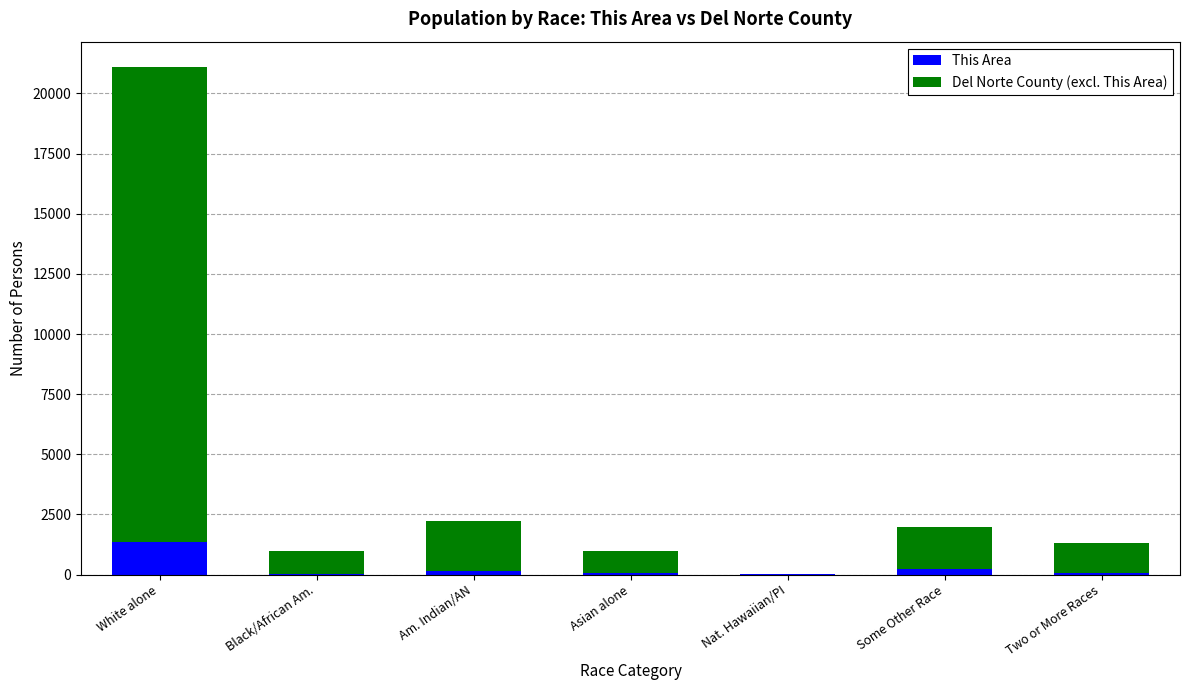

Are the bars grouped side by side (vs. stacked)?

No